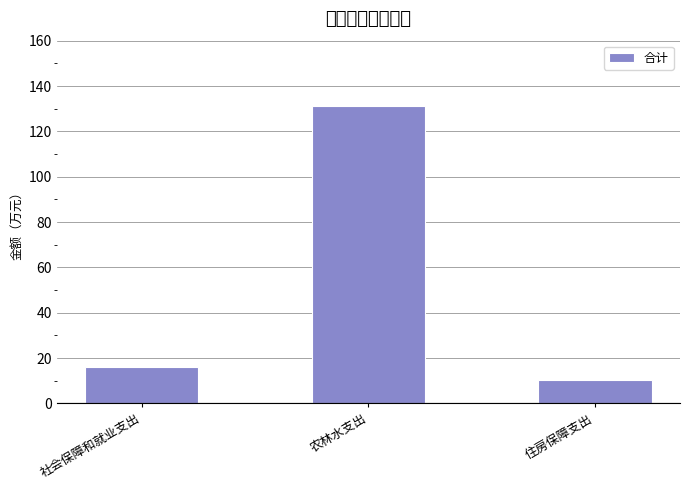

Approximately how many times larger is the value at 社会保障和就业支出 compared to 农林水支出?

0.1